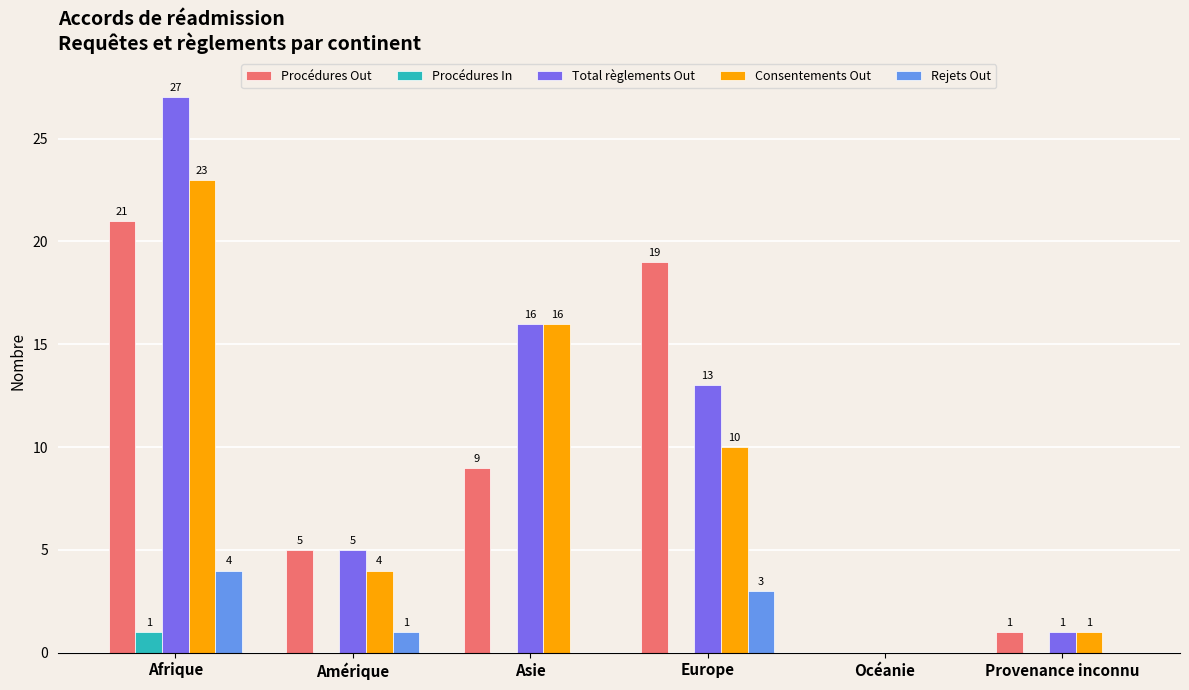

Reading left to right, list all the values displayed in this chart.

Procédures Out: Afrique=21	Amérique=5	Asie=9	Europe=19	Océanie=0	Provenance inconnu=1
Procédures In: Afrique=1	Amérique=0	Asie=0	Europe=0	Océanie=0	Provenance inconnu=0
Total règlements Out: Afrique=27	Amérique=5	Asie=16	Europe=13	Océanie=0	Provenance inconnu=1
Consentements Out: Afrique=23	Amérique=4	Asie=16	Europe=10	Océanie=0	Provenance inconnu=1
Rejets Out: Afrique=4	Amérique=1	Asie=0	Europe=3	Océanie=0	Provenance inconnu=0